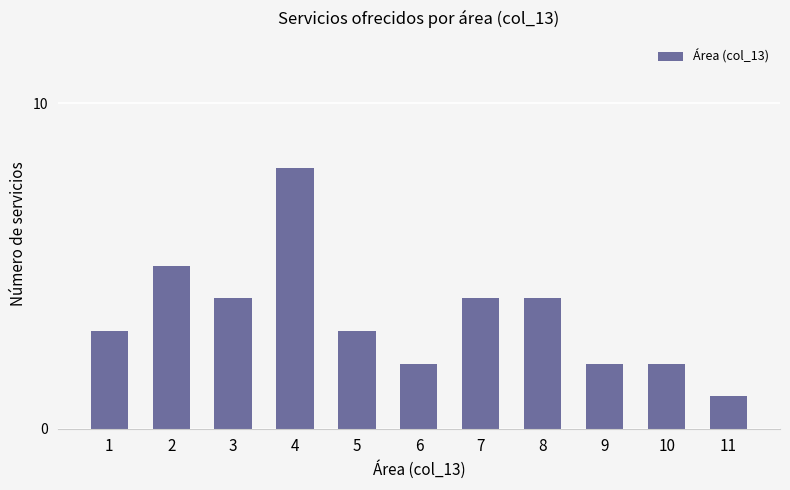

What is the change in value from 5 to 9?

-1